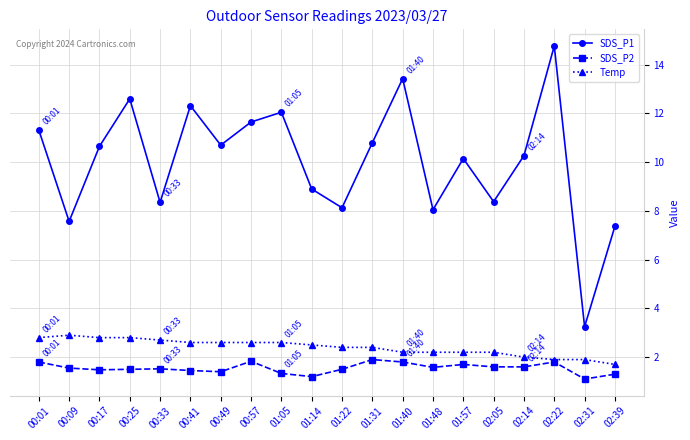

What is the maximum value for SDS_P2?

1.9